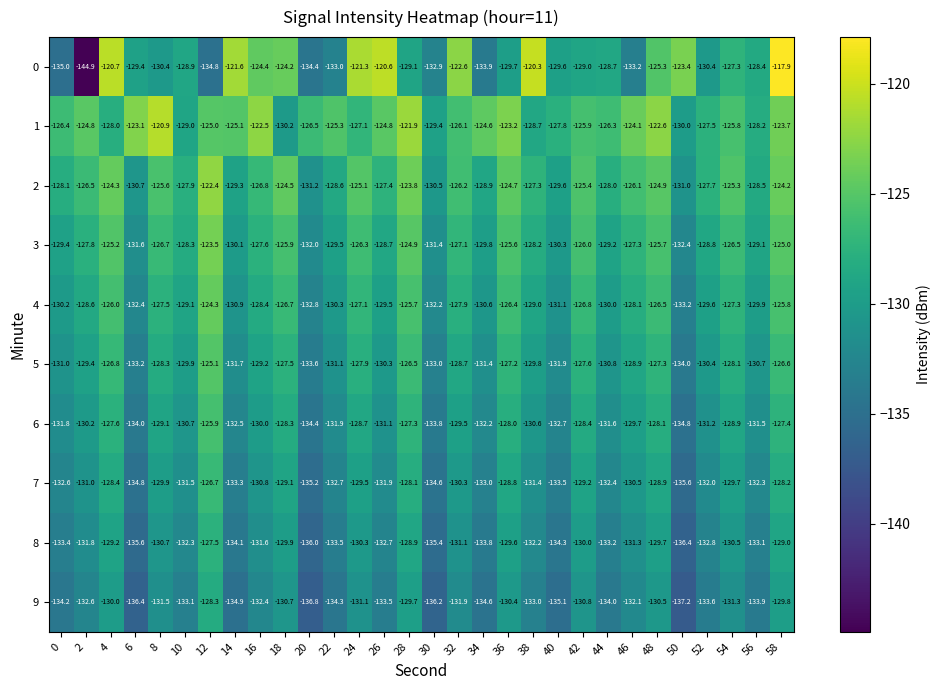

What is the average value of the 5 series?

-129.6